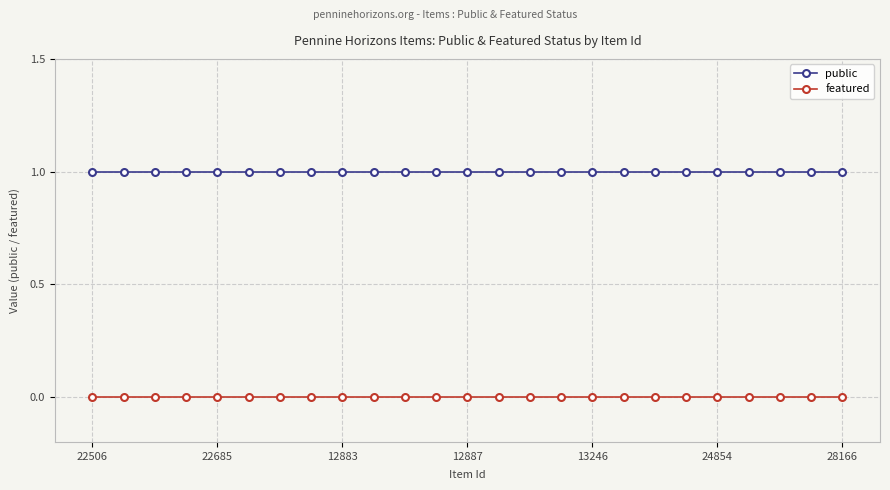

Which series has the largest total across all categories?

public